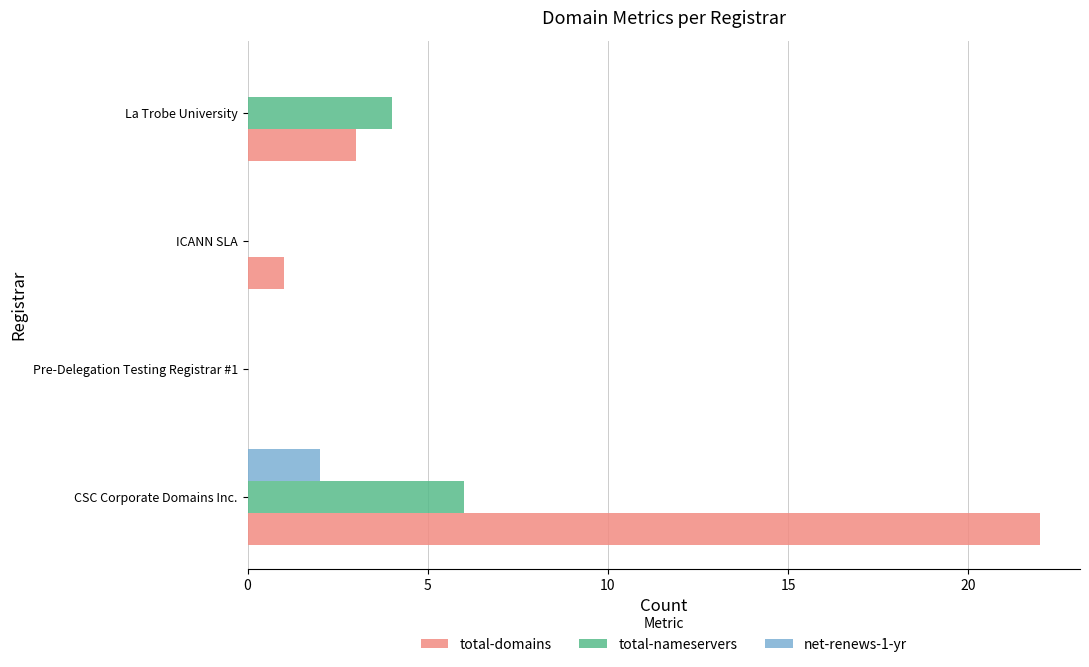

What is the sum of all total-nameservers values?

10